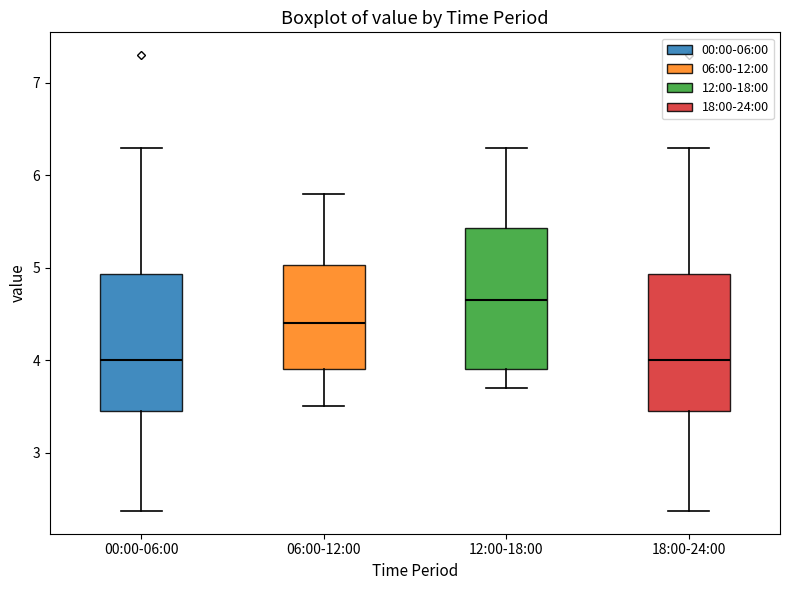

Reading left to right, read every box against the y-axis: the position of its median line, the range the box covers, and the ends of its whiskers. The values are not printed on the chart, so give them approximately, as read against the axis.

00:00-06:00: median 4.0, box 3.5 to 4.9, whiskers 2.4 to 6.3
06:00-12:00: median 4.4, box 3.9 to 5.0, whiskers 3.5 to 5.8
12:00-18:00: median 4.7, box 3.9 to 5.4, whiskers 3.7 to 6.3
18:00-24:00: median 4.0, box 3.5 to 4.9, whiskers 2.4 to 6.3